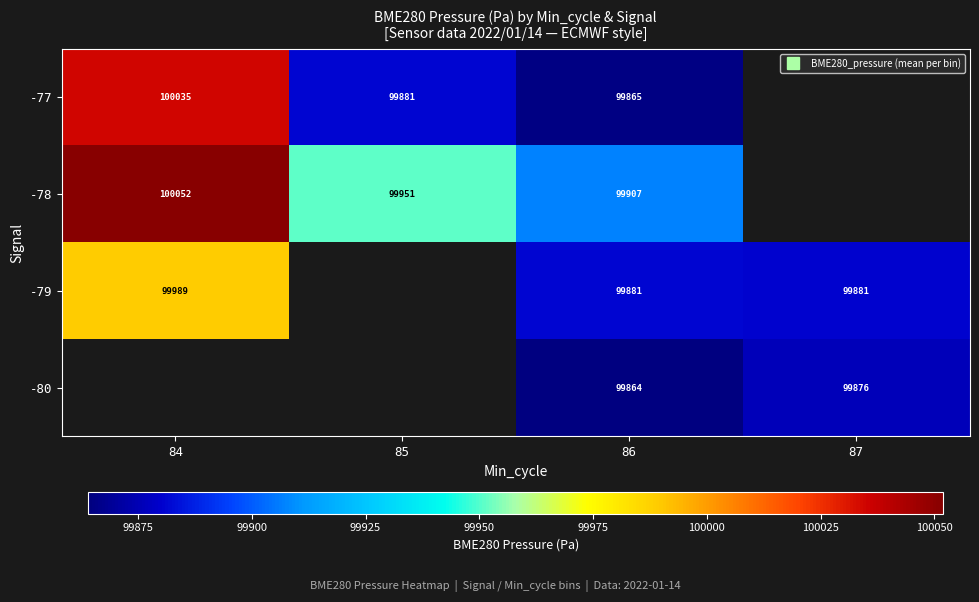

Which category has the lowest value in the -79 series?

87